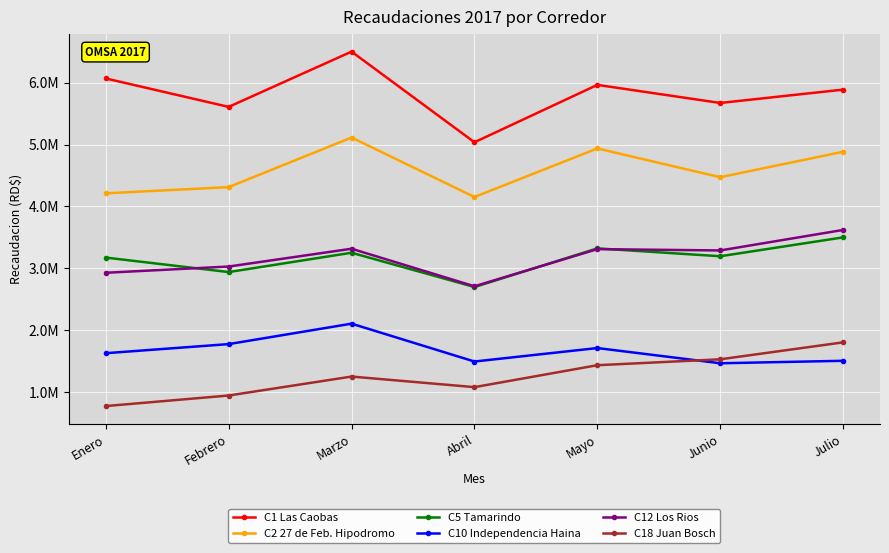

What value does the C12 Los Rios series have at Marzo?

3318075